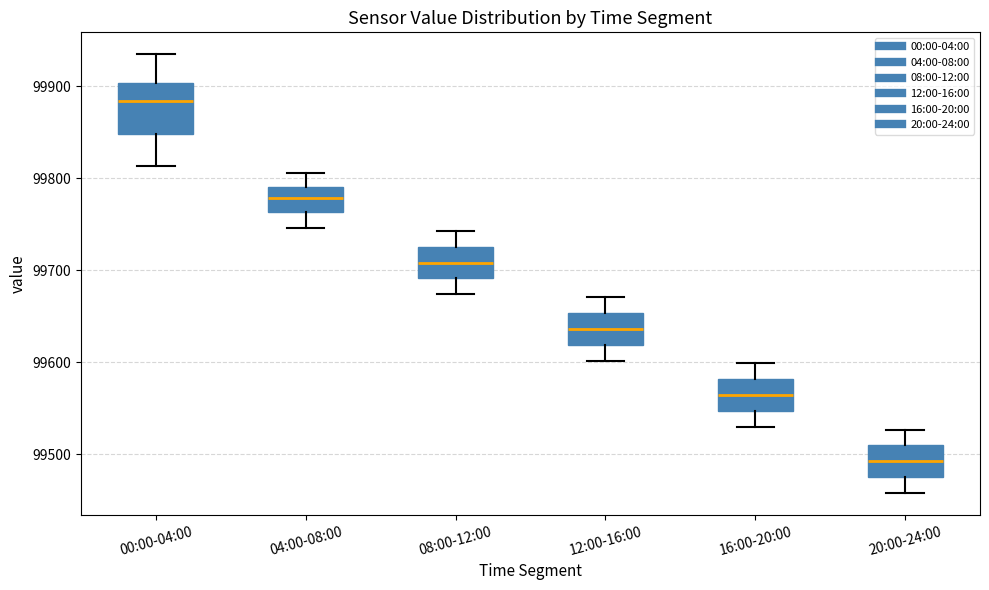

Reading left to right, read every box against the y-axis: the position of its median line, the range the box covers, and the ends of its whiskers. The values are not printed on the chart, so give them approximately, as read against the axis.

00:00-04:00: median 99880, box 99850 to 99900, whiskers 99810 to 99940
04:00-08:00: median 99780, box 99760 to 99790, whiskers 99750 to 99810
08:00-12:00: median 99710, box 99690 to 99730, whiskers 99670 to 99740
12:00-16:00: median 99640, box 99620 to 99650, whiskers 99600 to 99670
16:00-20:00: median 99560, box 99550 to 99580, whiskers 99530 to 99600
20:00-24:00: median 99490, box 99480 to 99510, whiskers 99460 to 99530